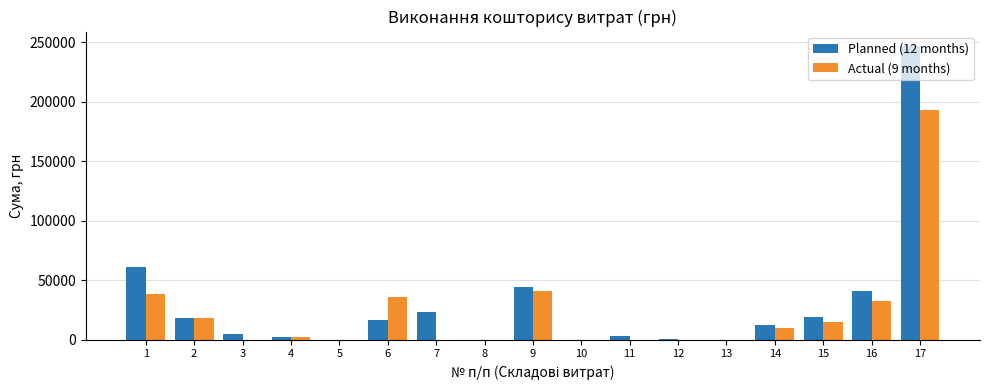

How many series are shown in this chart?

2